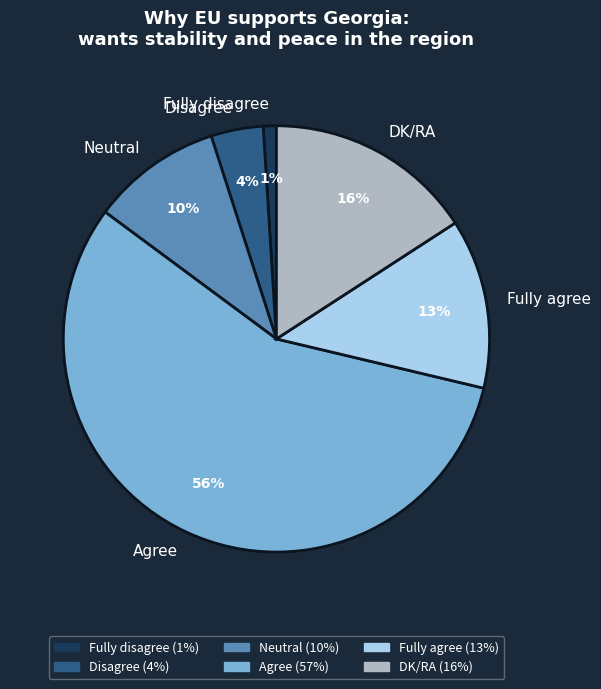

To the nearest percent, what percentage of the pie is DK/RA?

16%